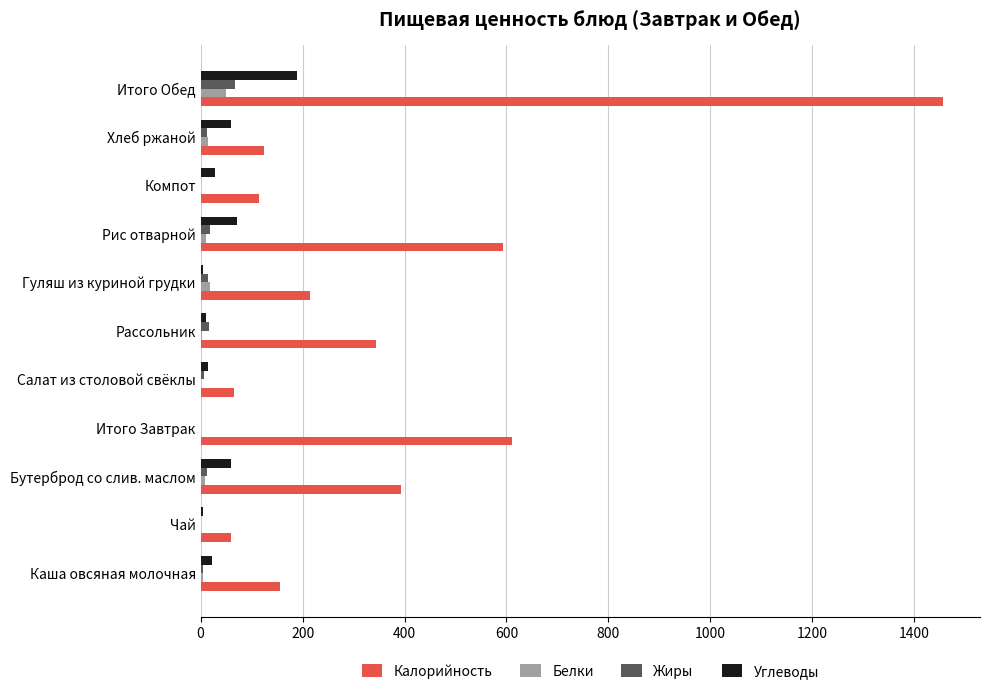

At which category is the sum across all series the highest?

Итого Обед